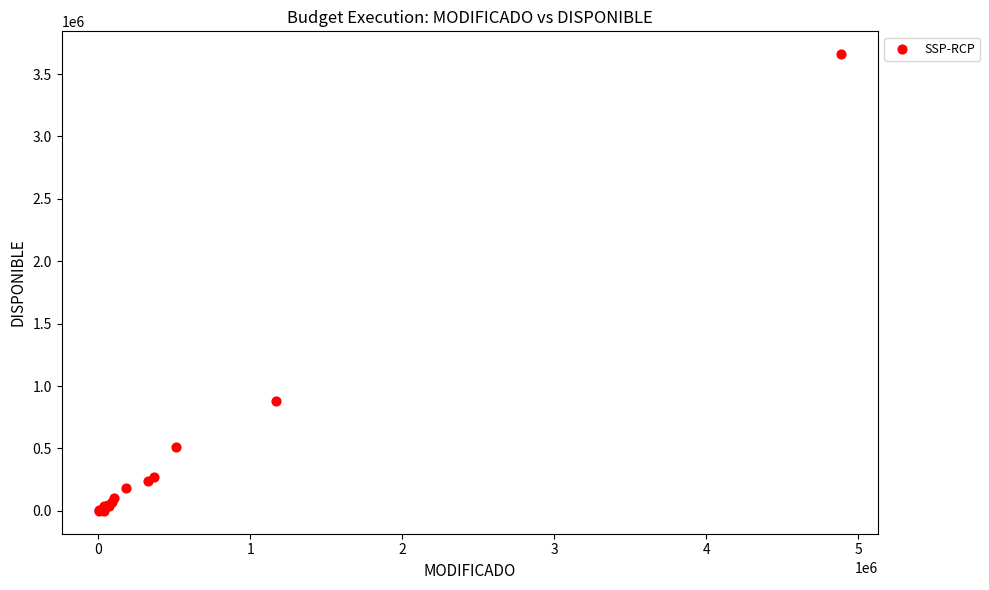

What Y value in the scatter plot is closest to 1829467?

882309.2